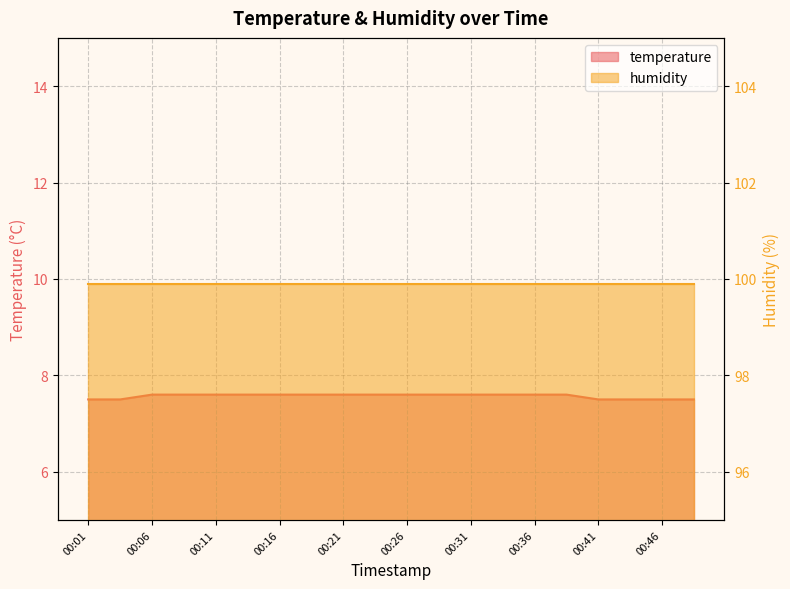

What is the minimum value shown in the chart?

7.5